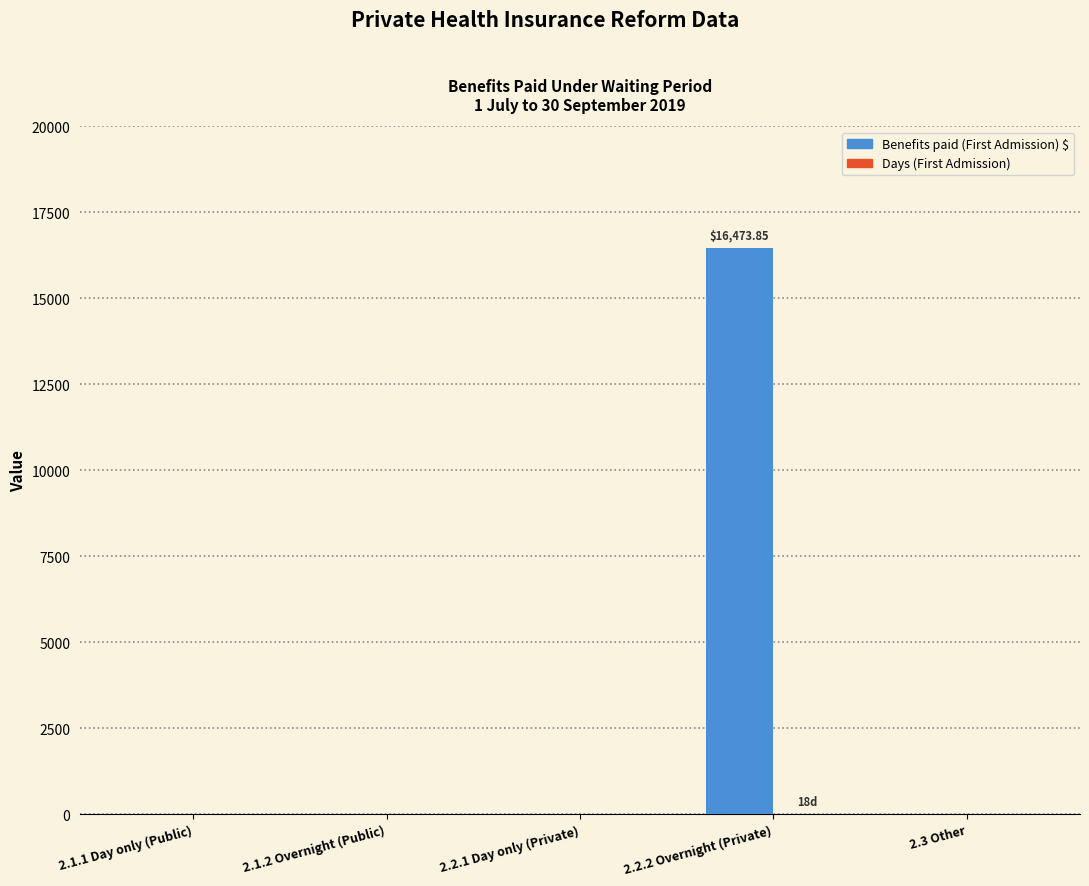

At which category is the sum across all series the highest?

2.2.2 Overnight (Private)